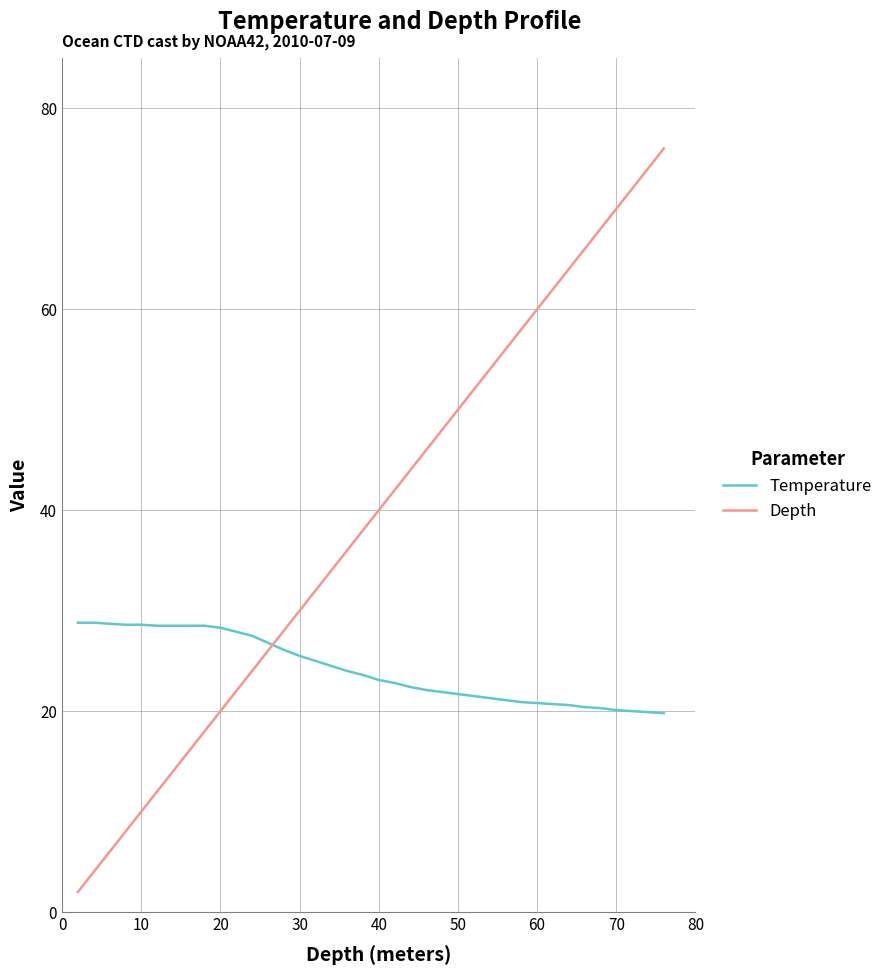

Which series has the largest total across all categories?

Depth